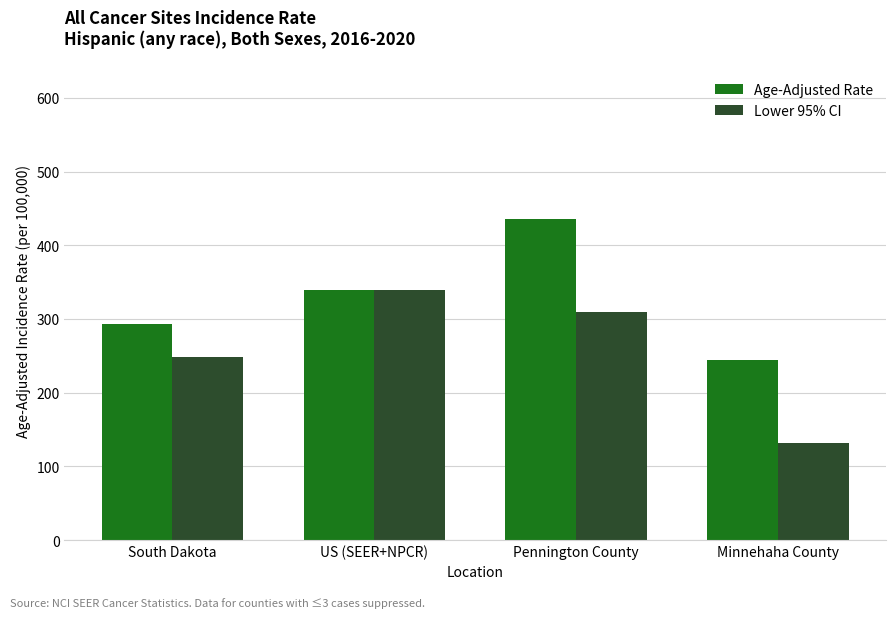

The value of Age-Adjusted Rate at Pennington County is 436.1. True or false?

True